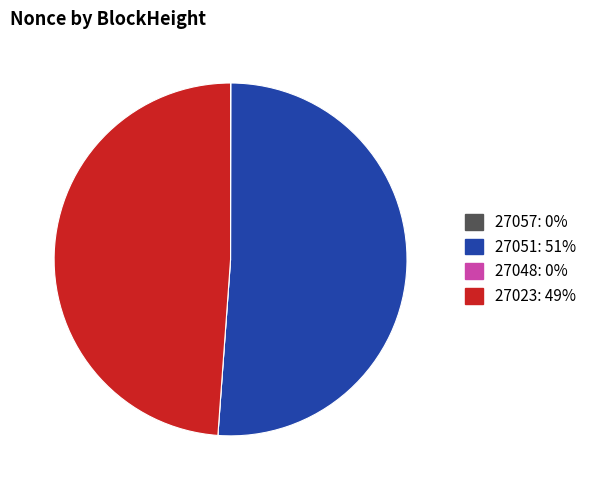

Do 27023 and 27051 together represent more than half of the pie?

Yes